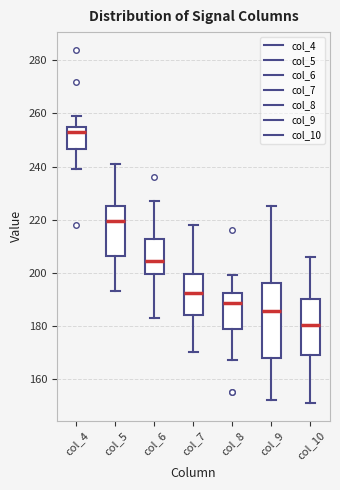

Which box is the tallest, from its lower edge to its upper edge?

col_9